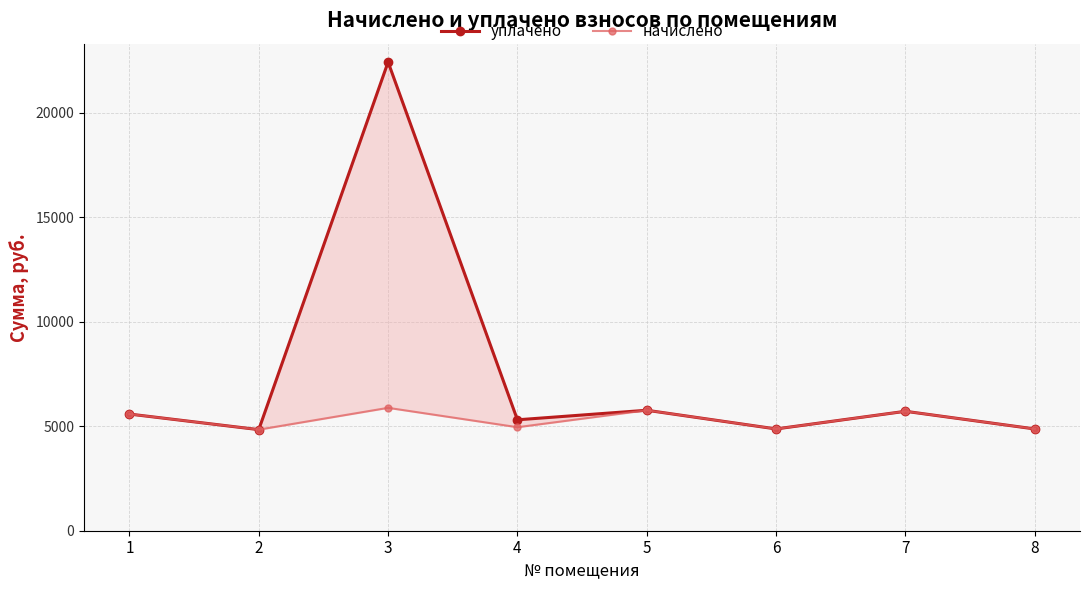

Which category has the highest value in the начислено series?

3